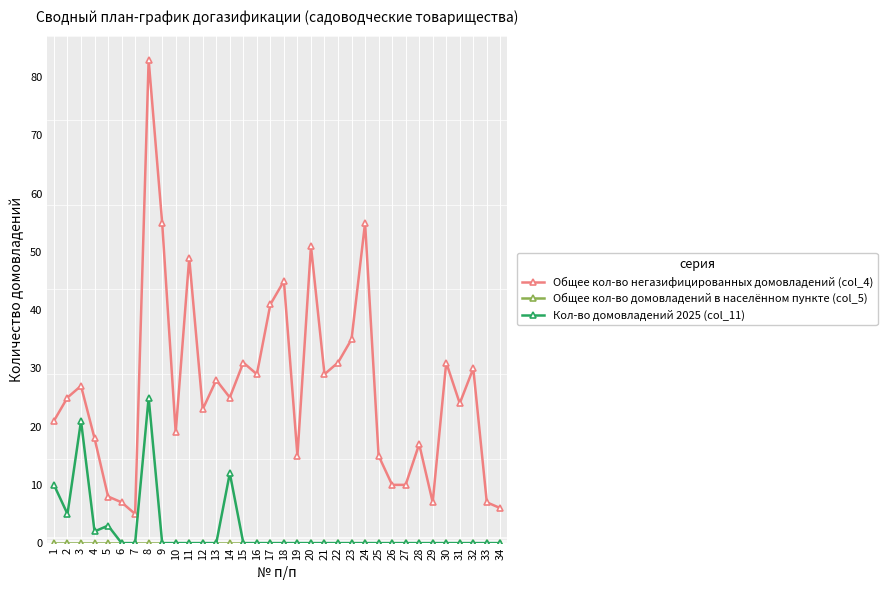

True or false: Общее кол-во негазифицированных домовладений (col_4) and Кол-во домовладений 2025 (col_11) cross at least once.

False